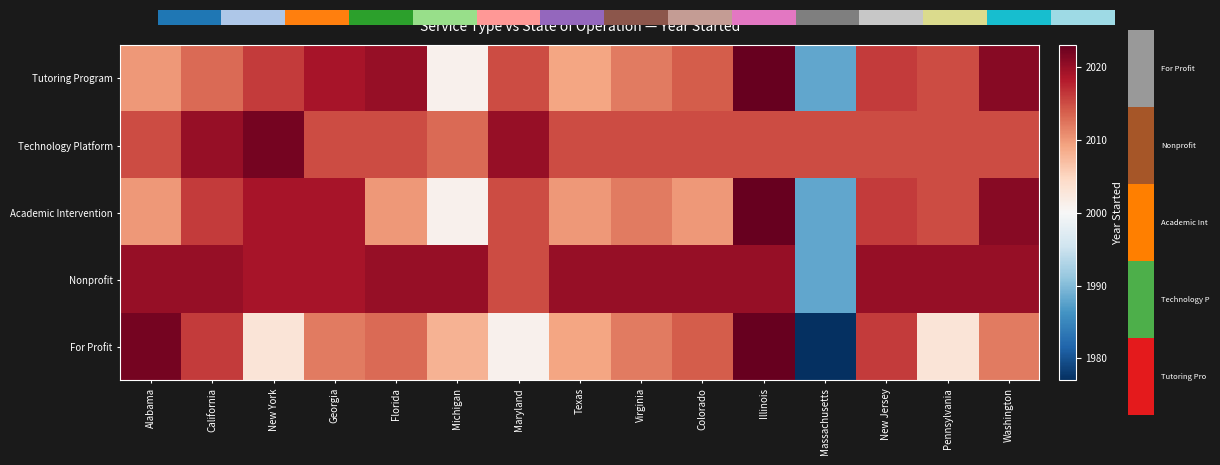

Which series has the widest spread of values?

For Profit